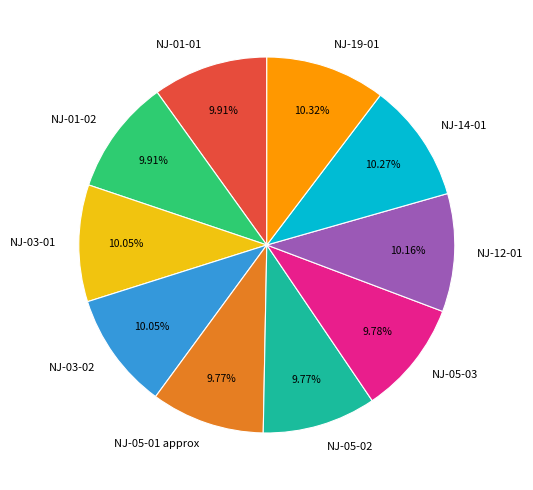

Count the number of slices in the pie.

10